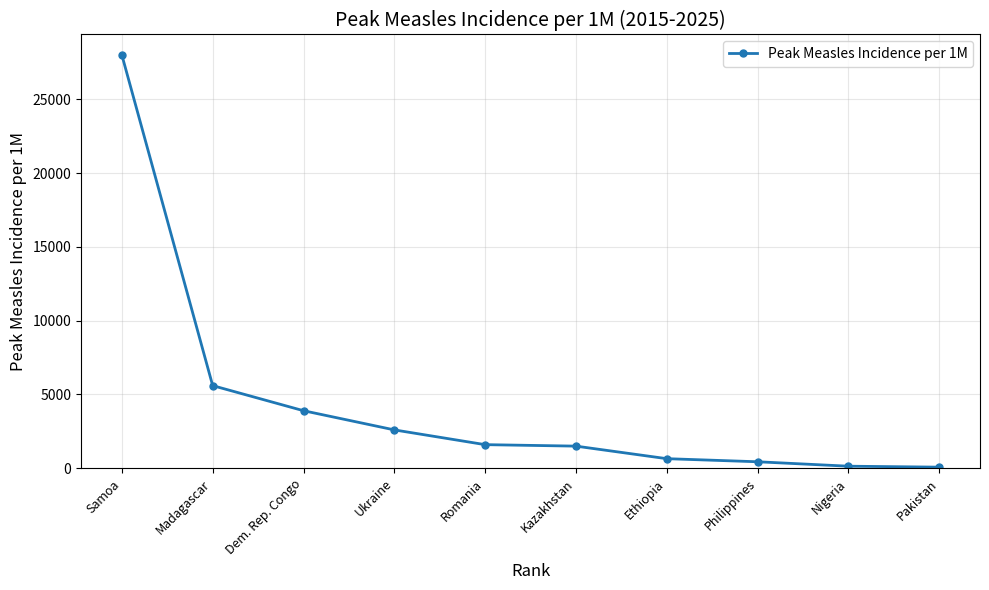

Where does the data first go above 1600?

Samoa